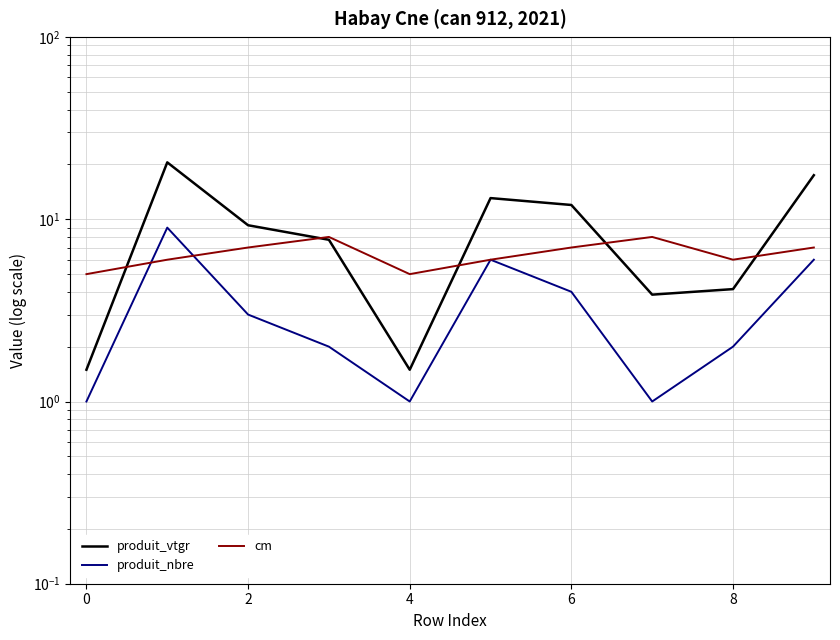

What is the difference between the maximum and minimum values in the produit_nbre series?

8.0